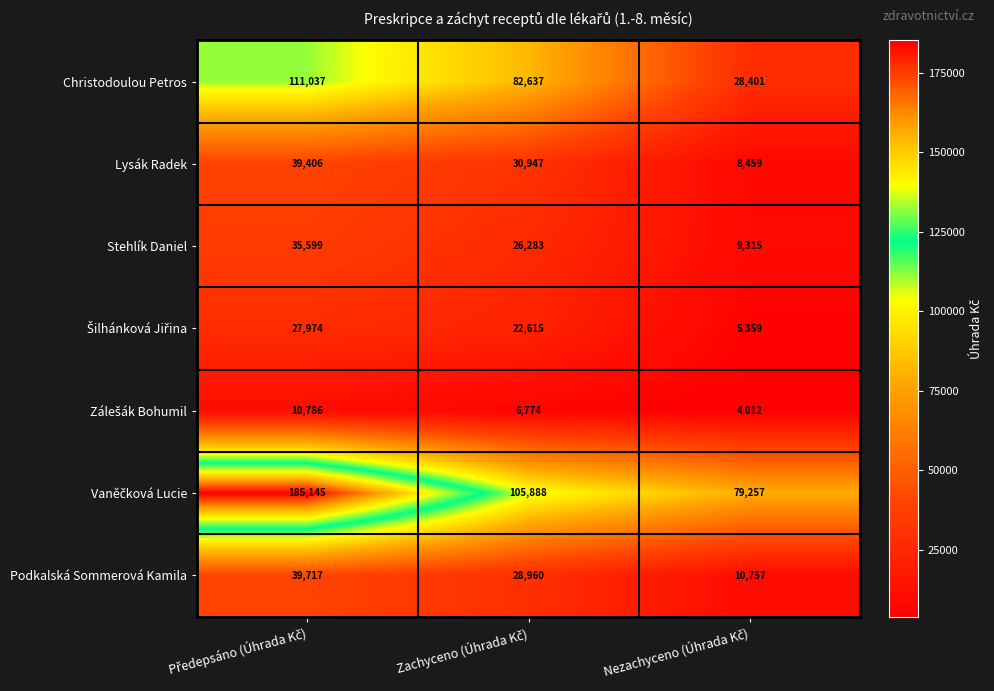

What is the maximum value shown in the chart?

185145